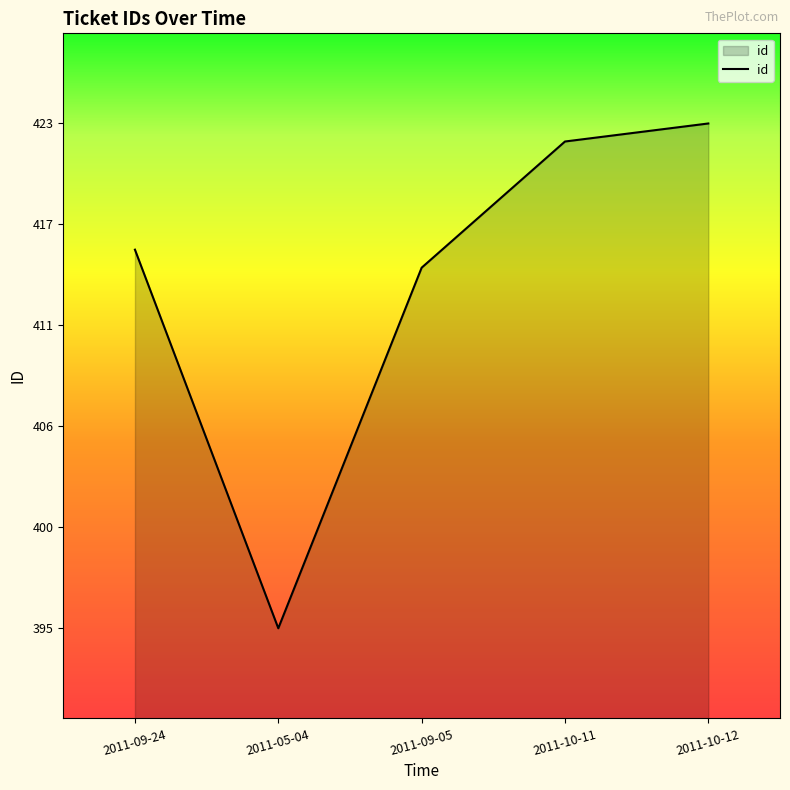

List the labels in order of value, largest first.

2011-10-12, 2011-10-11, 2011-09-24, 2011-09-05, 2011-05-04